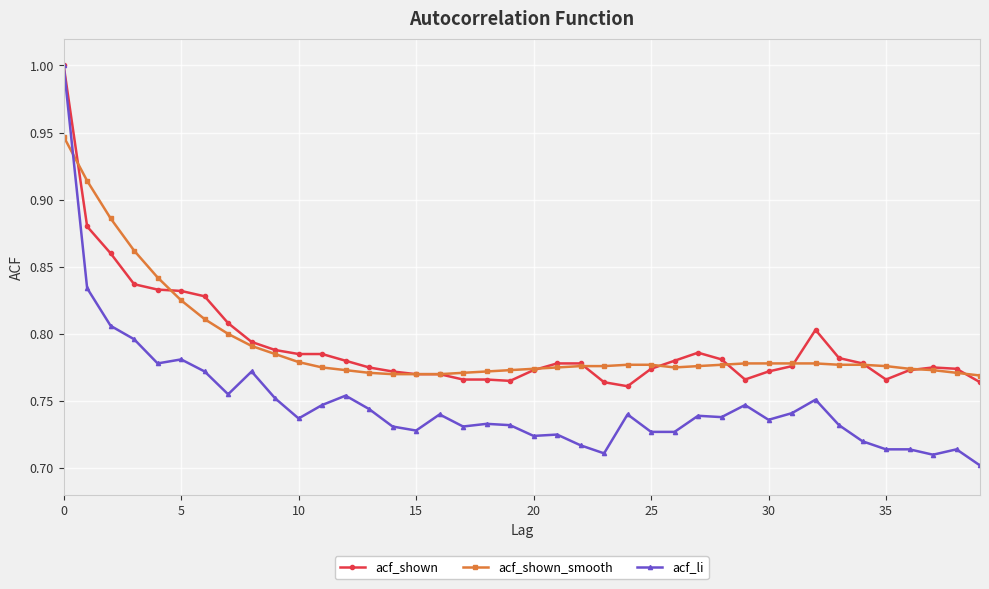

Which series has the widest spread of values?

acf_li